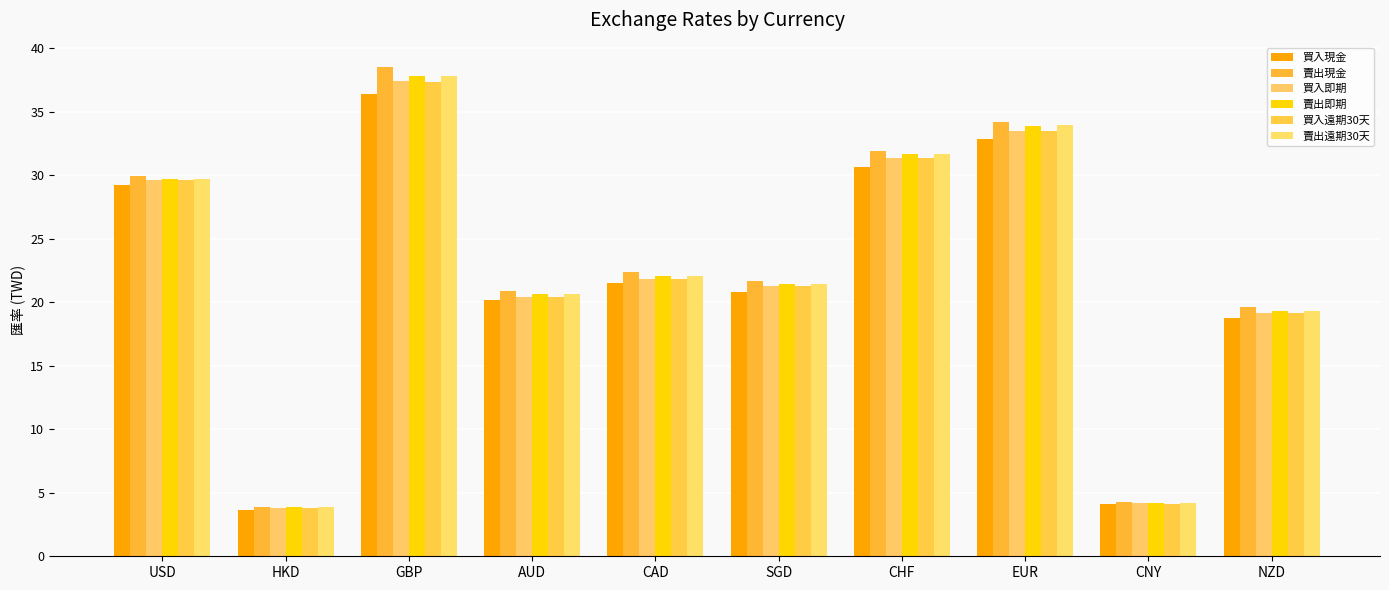

What is the total value across all series at HKD?

22.9